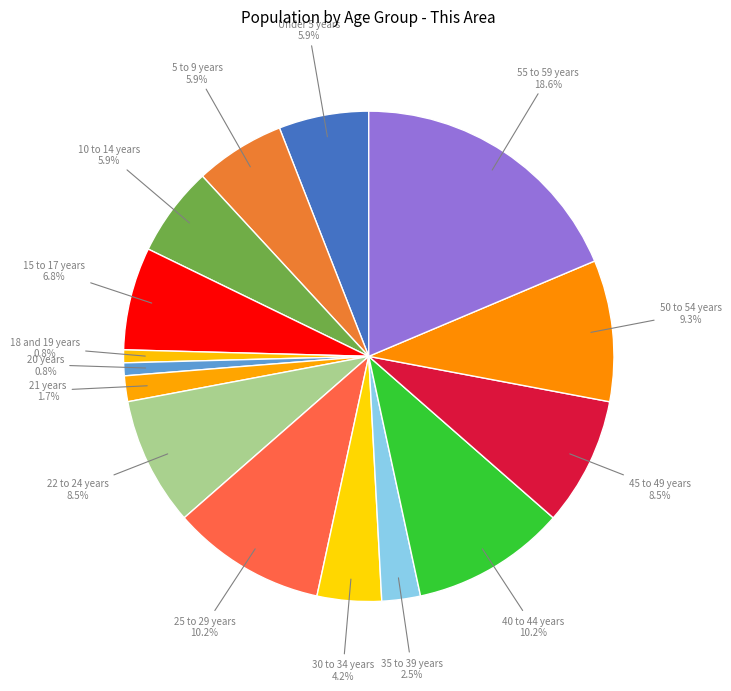

How many segments does this pie chart have?

6